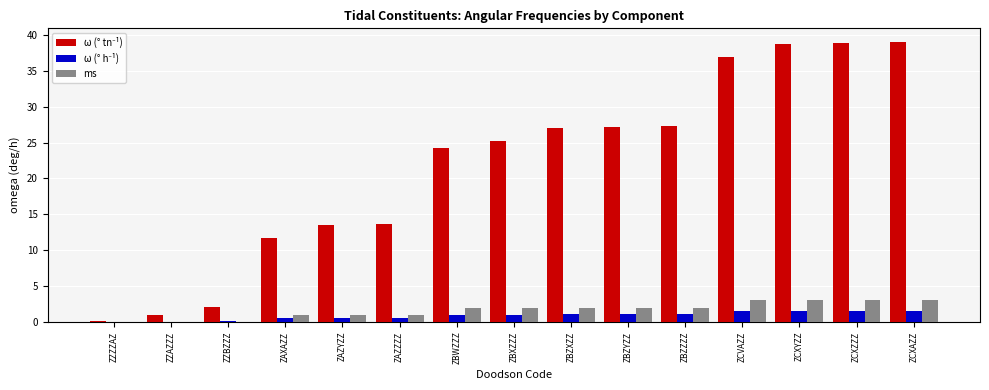

Are the bars grouped side by side (vs. stacked)?

Yes